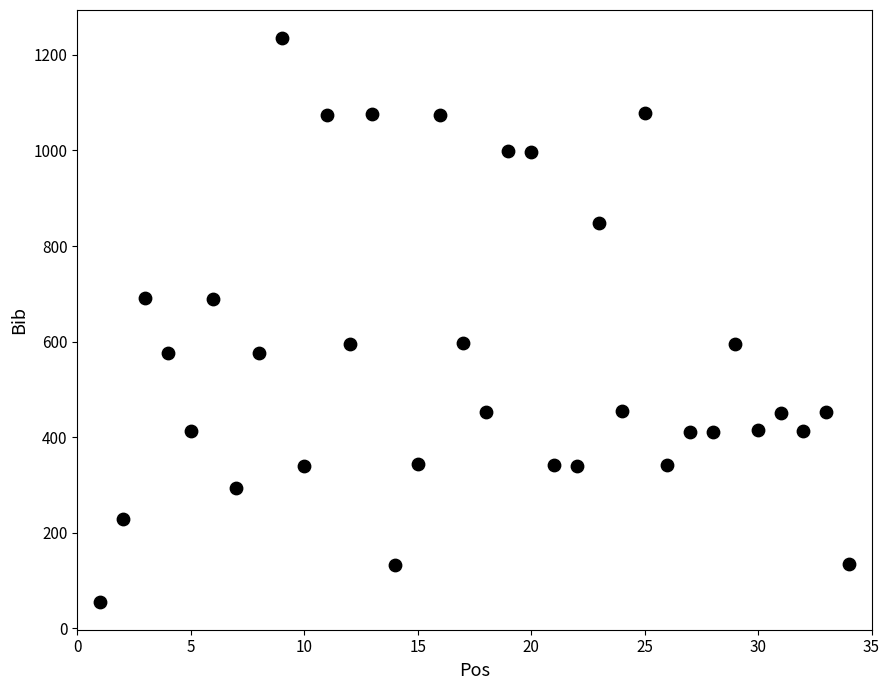

What is the range of Y values (max minus min)?

1179